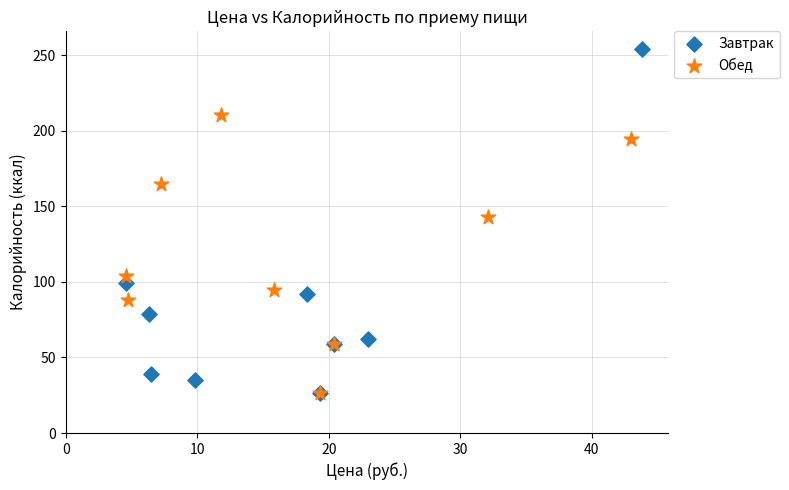

Which series contains the highest Y value?

Завтрак